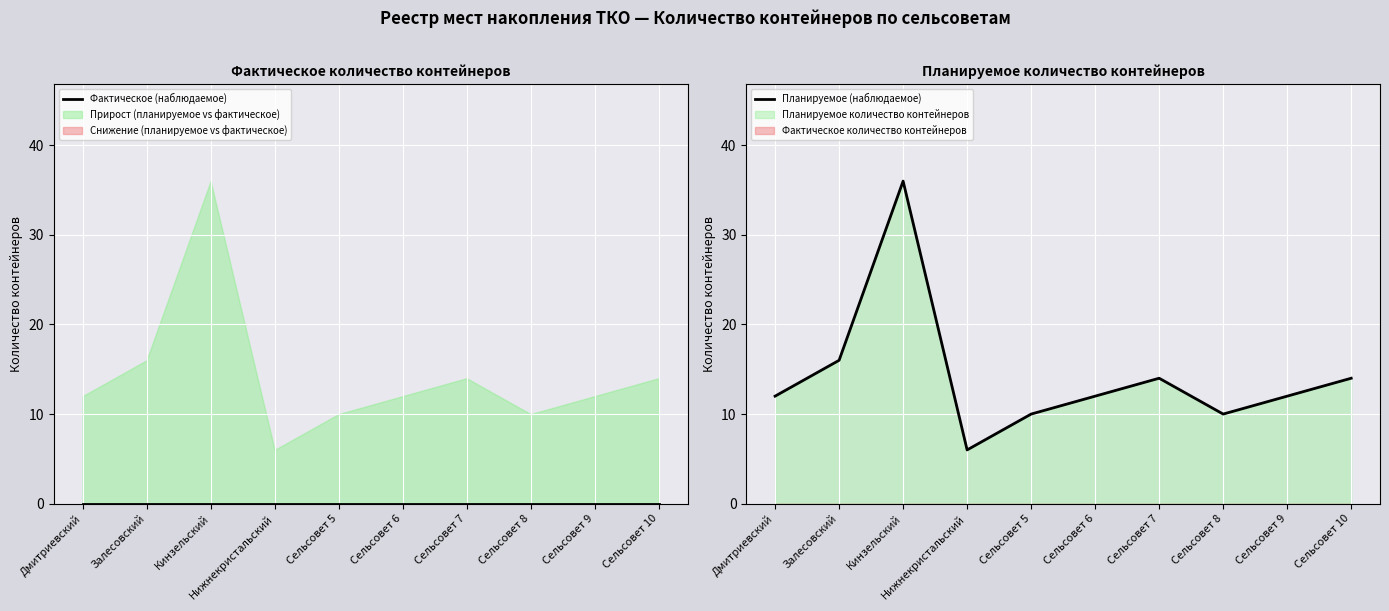

How many lines are shown in the chart?

2